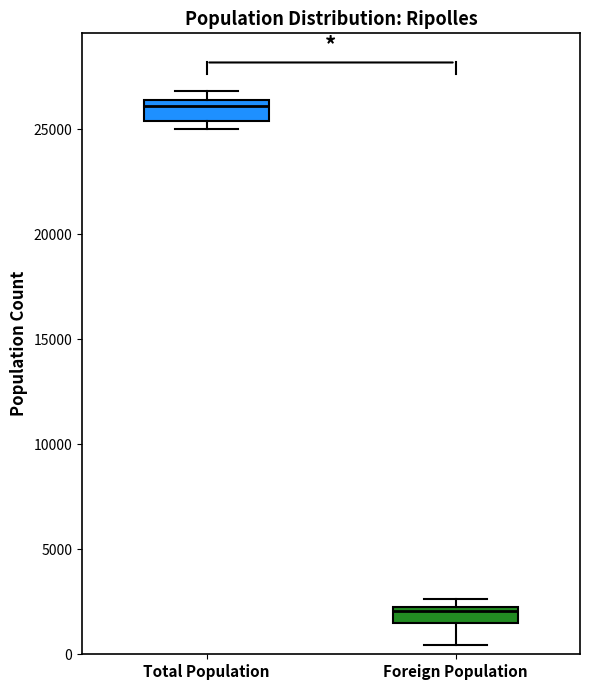

Where is the lower edge of the box for Total Population on the y-axis? The values are not printed on the chart, so give them approximately, as read against the axis.

25500